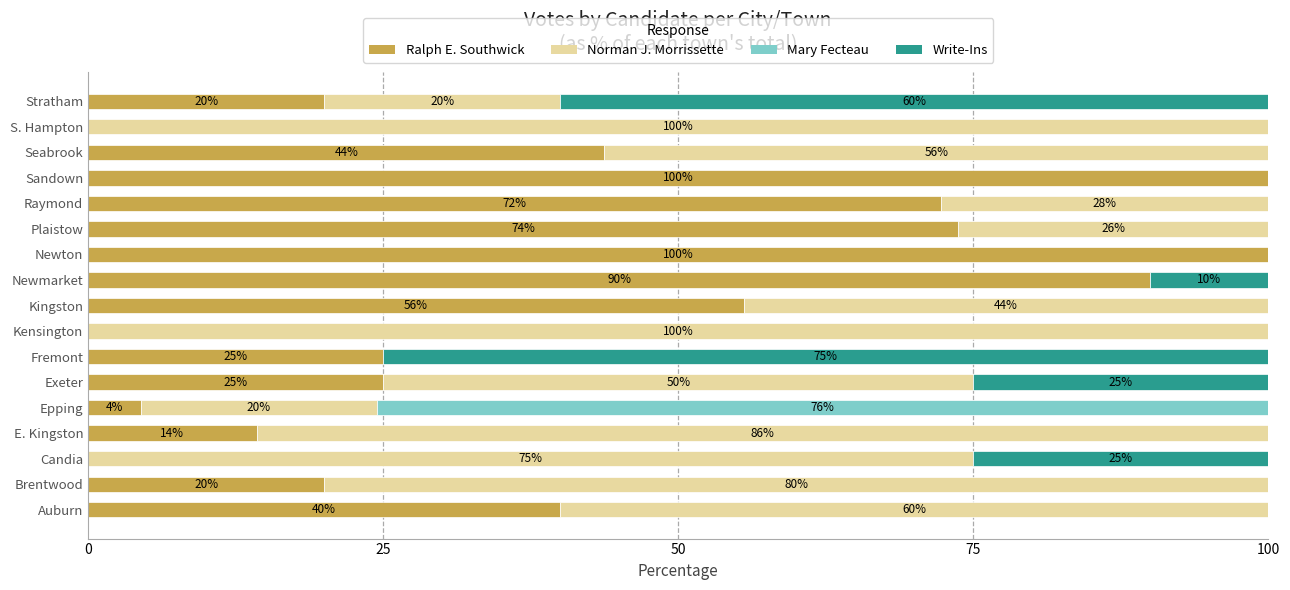

The Ralph E. Southwick series shows 100.0 at Sandown. True or false?

True